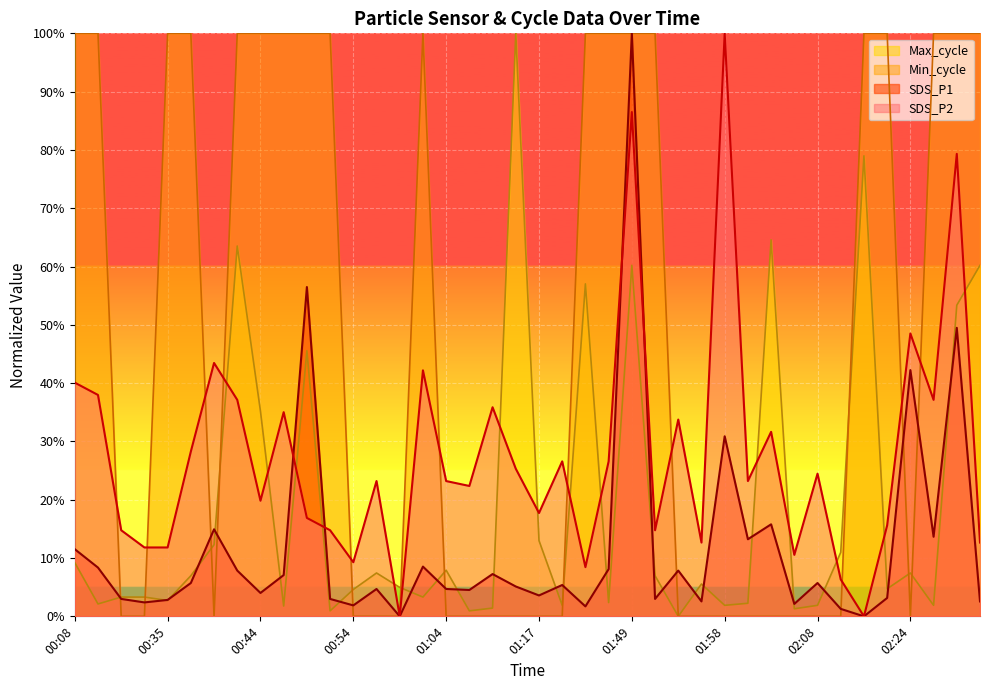

Which series has the widest spread of values?

SDS_P1